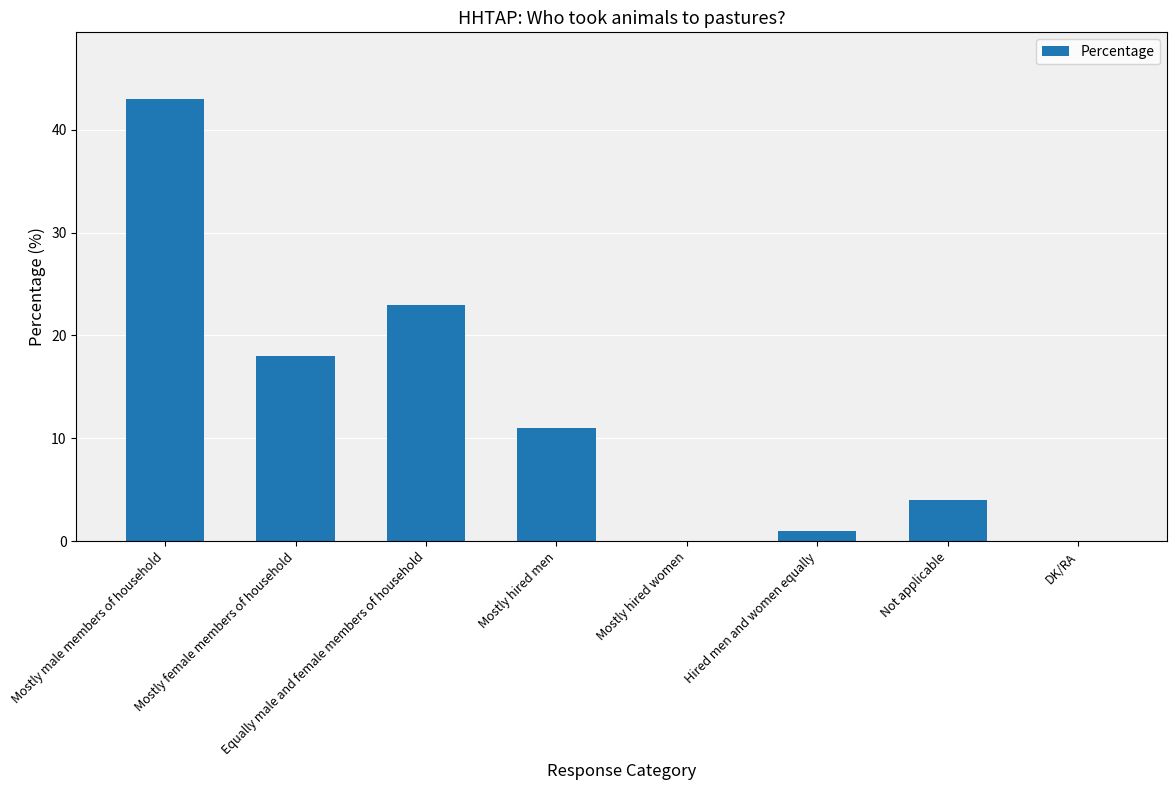

At which category does the chart reach its peak across all series?

Mostly male members of household